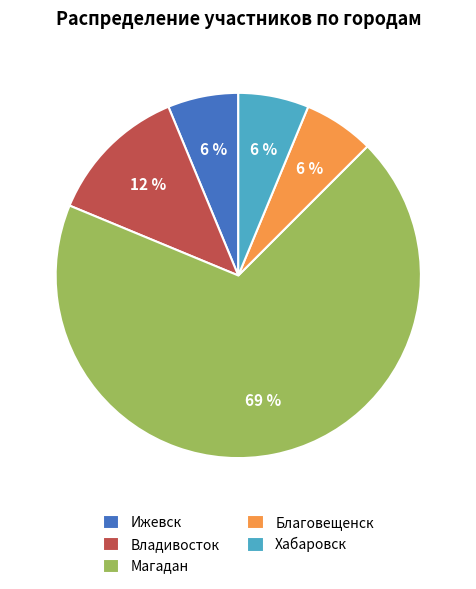

To the nearest percent, what is the difference between the Владивосток and Ижевск slice percentages?

6%